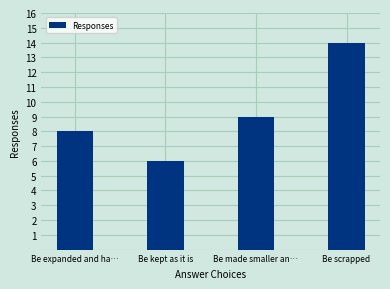

What is the label of the 2nd bar from the left?

Be kept as it is